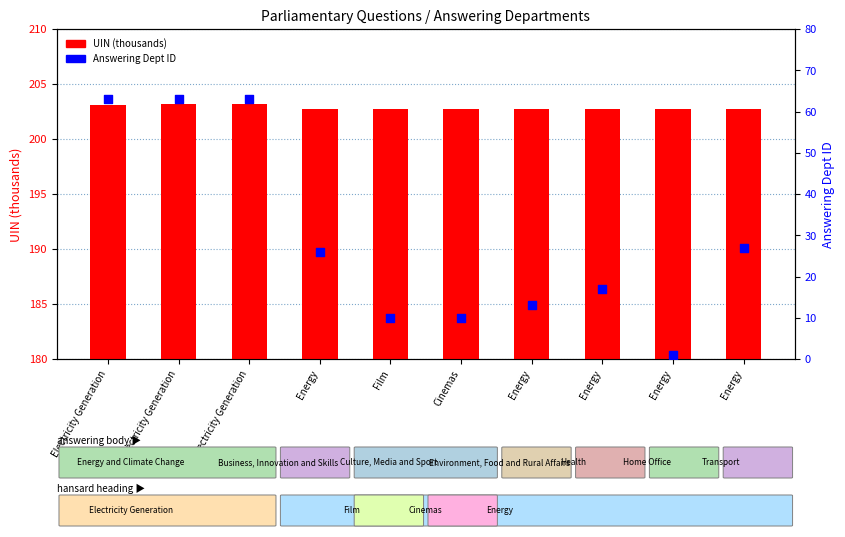

Which series contains the highest Y value?

UIN (thousands)